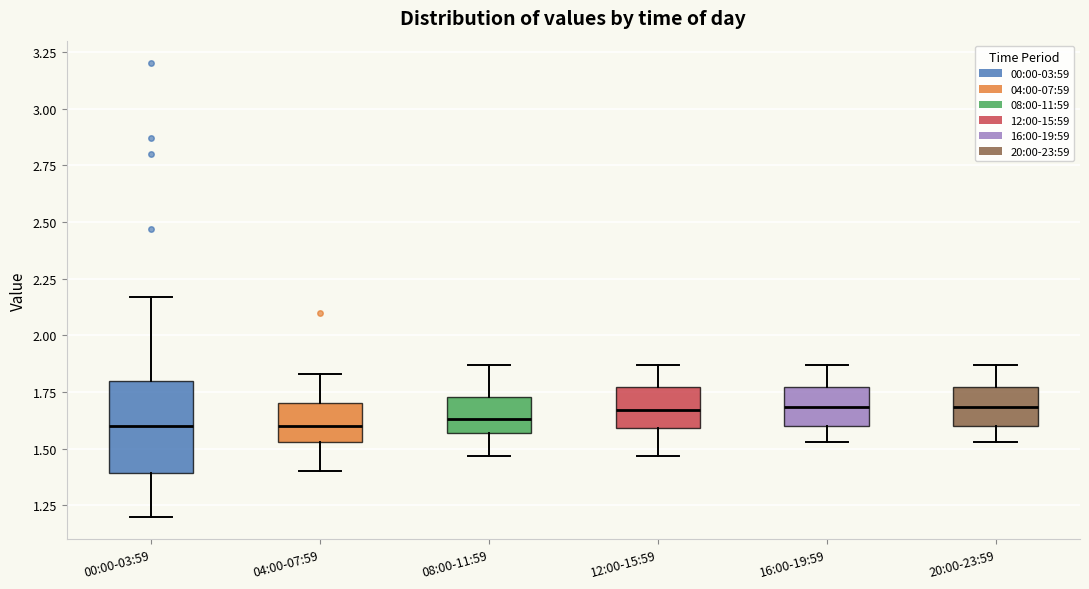

Reading left to right, read every box against the y-axis: the position of its median line, the range the box covers, and the ends of its whiskers. The values are not printed on the chart, so give them approximately, as read against the axis.

00:00-03:59: median 1.60, box 1.40 to 1.80, whiskers 1.20 to 2.15
04:00-07:59: median 1.60, box 1.55 to 1.70, whiskers 1.40 to 1.85
08:00-11:59: median 1.65, box 1.55 to 1.75, whiskers 1.45 to 1.85
12:00-15:59: median 1.65, box 1.60 to 1.75, whiskers 1.45 to 1.85
16:00-19:59: median 1.70, box 1.60 to 1.75, whiskers 1.55 to 1.85
20:00-23:59: median 1.70, box 1.60 to 1.75, whiskers 1.55 to 1.85